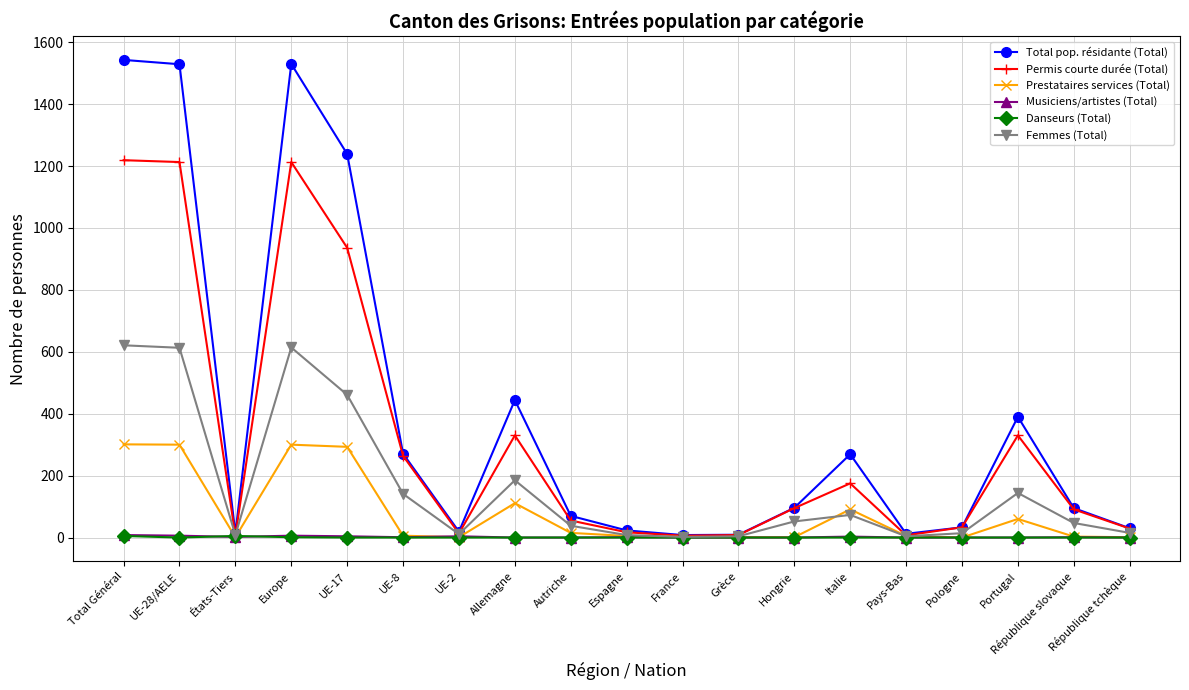

What is the label of the 2nd point from the left?

UE-28/AELE